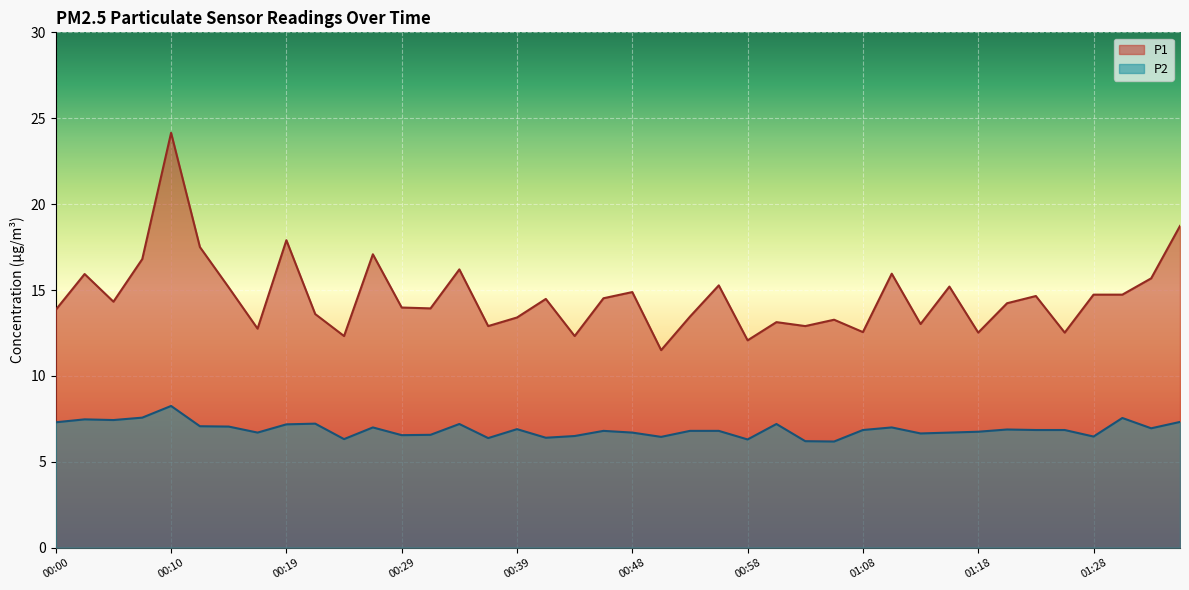

Rank the series by their maximum value, from highest to lowest.

P1, P2